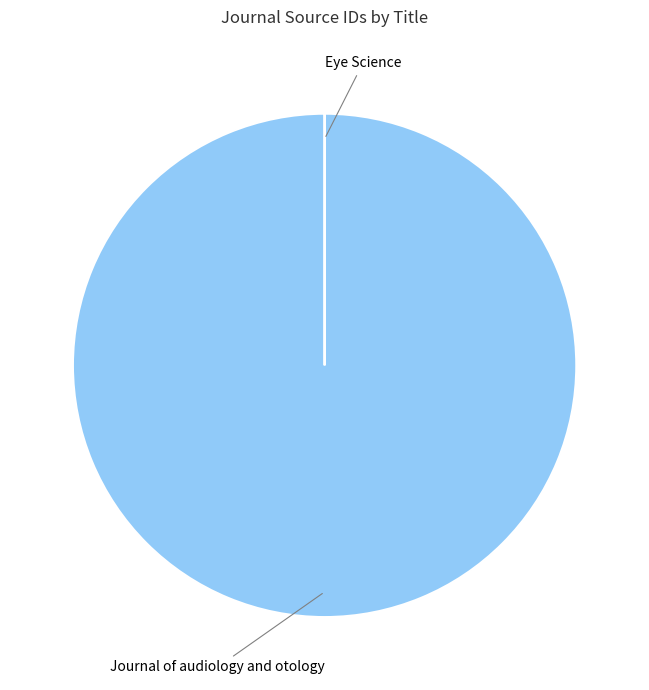

Which slice represents more than half of the pie?

Journal of audiology and otology